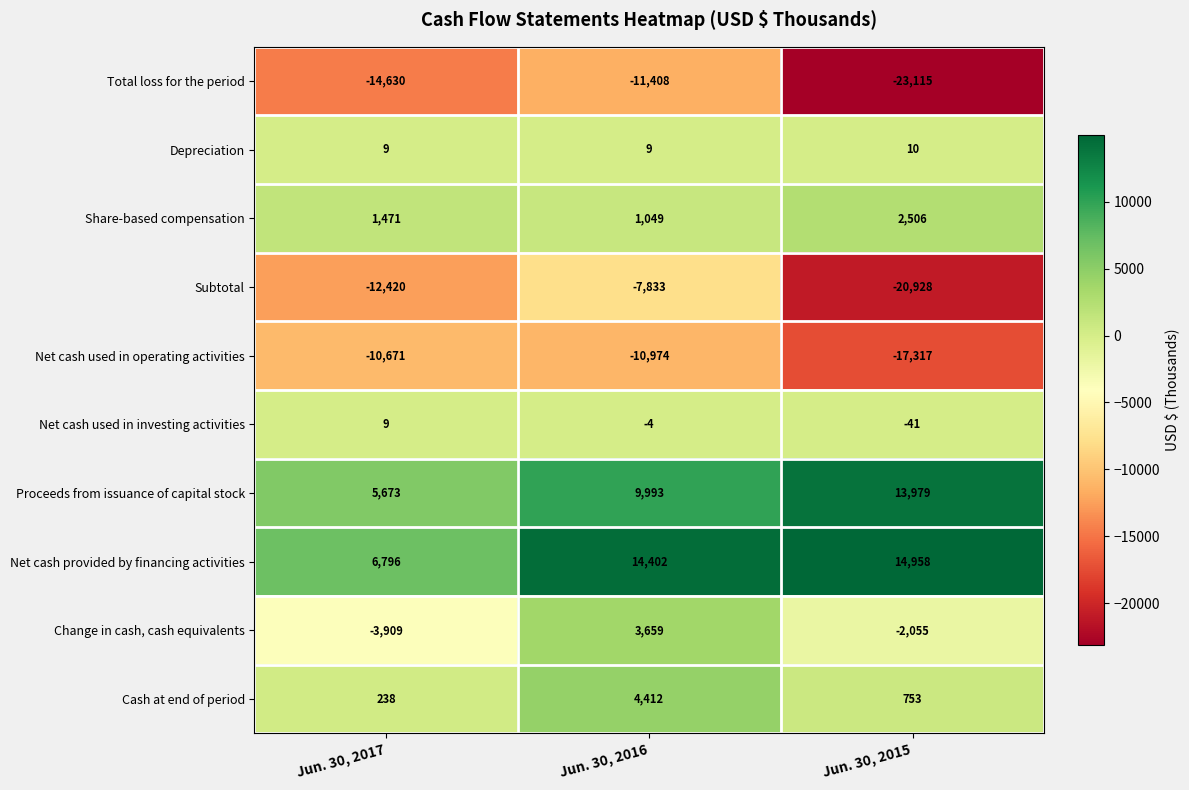

What is the spread (max minus min) of values at Jun. 30, 2016?

25810